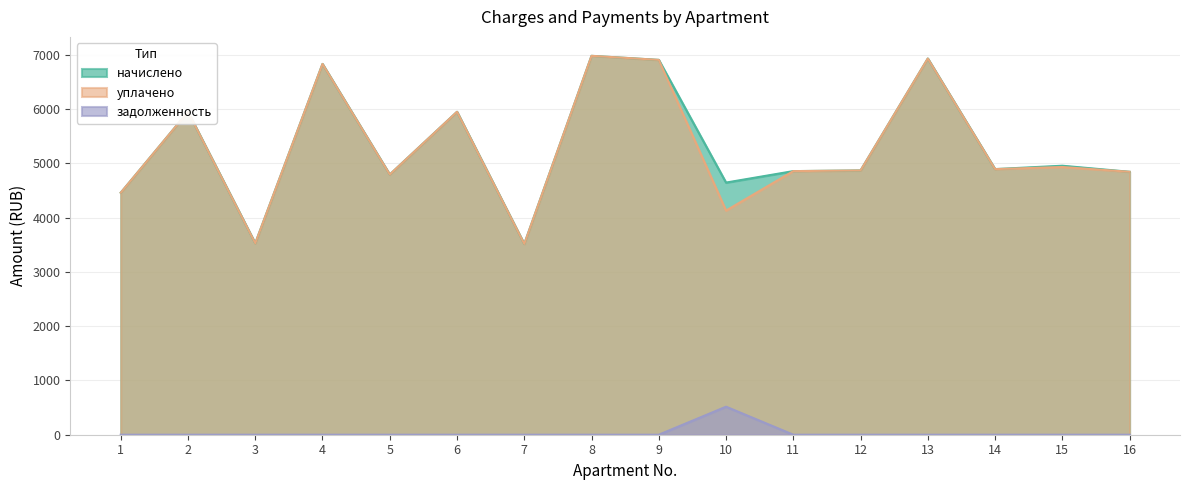

Which series has the largest range (max minus min)?

начислено